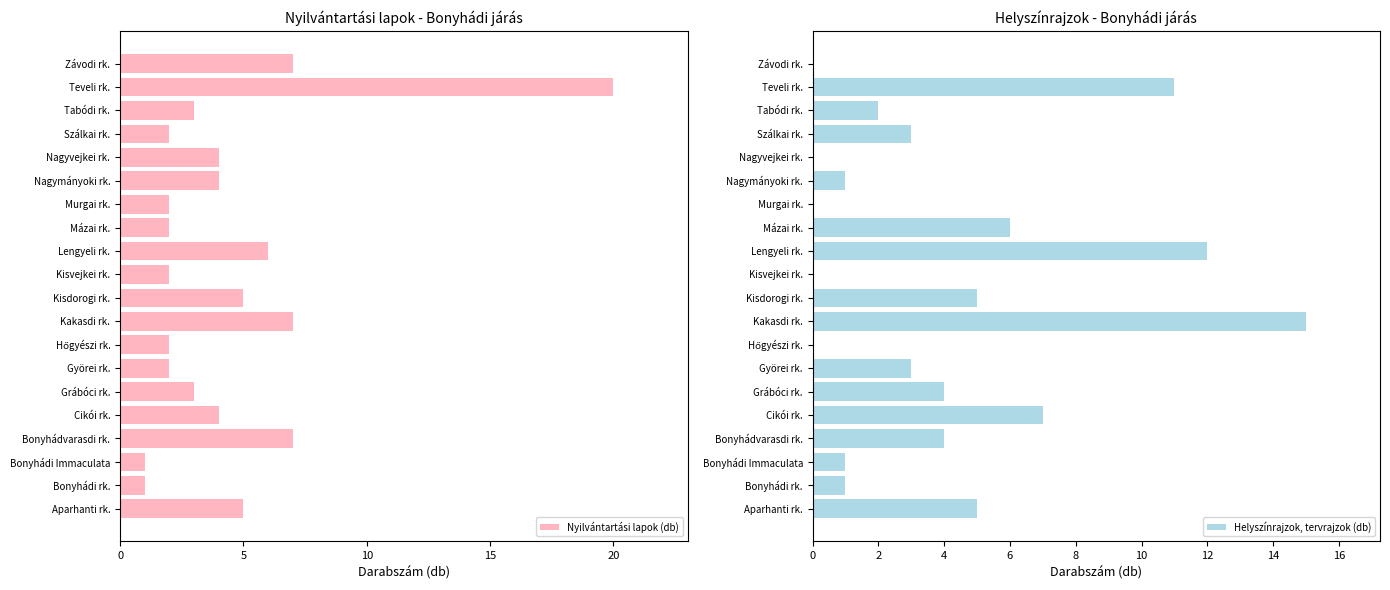

What is the sum of all Nyilvántartási lapok (db) values?

89